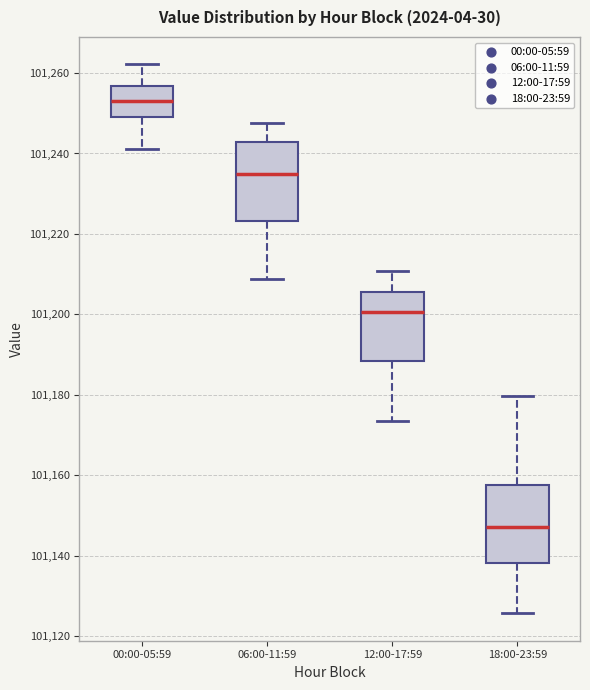

Reading left to right, transcribe this box plot: for each box, give where its median line is, the range the box spans, and where its two whiskers end, as read against the y-axis. The values are not printed on the chart, so give them approximately, as read against the axis.

00:00-05:59: median 101252, box 101250 to 101256, whiskers 101242 to 101262
06:00-11:59: median 101234, box 101224 to 101242, whiskers 101208 to 101248
12:00-17:59: median 101200, box 101188 to 101206, whiskers 101174 to 101210
18:00-23:59: median 101148, box 101138 to 101158, whiskers 101126 to 101180